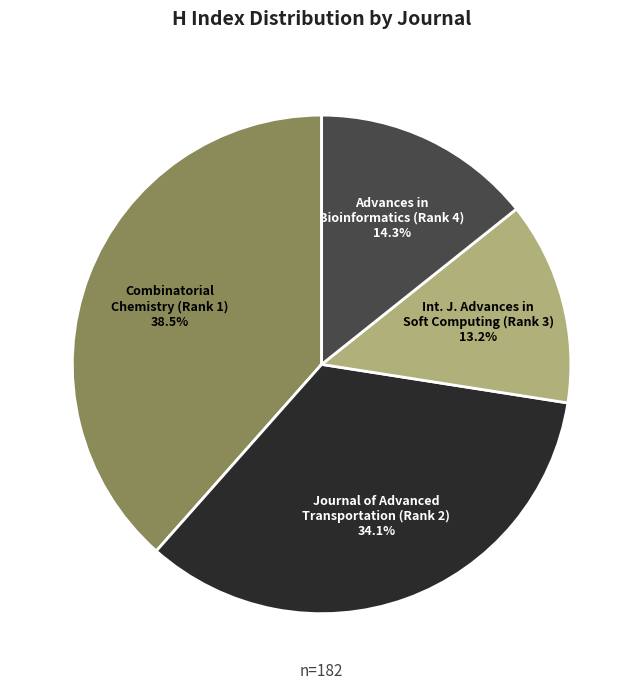

Does any single category account for the majority?

No